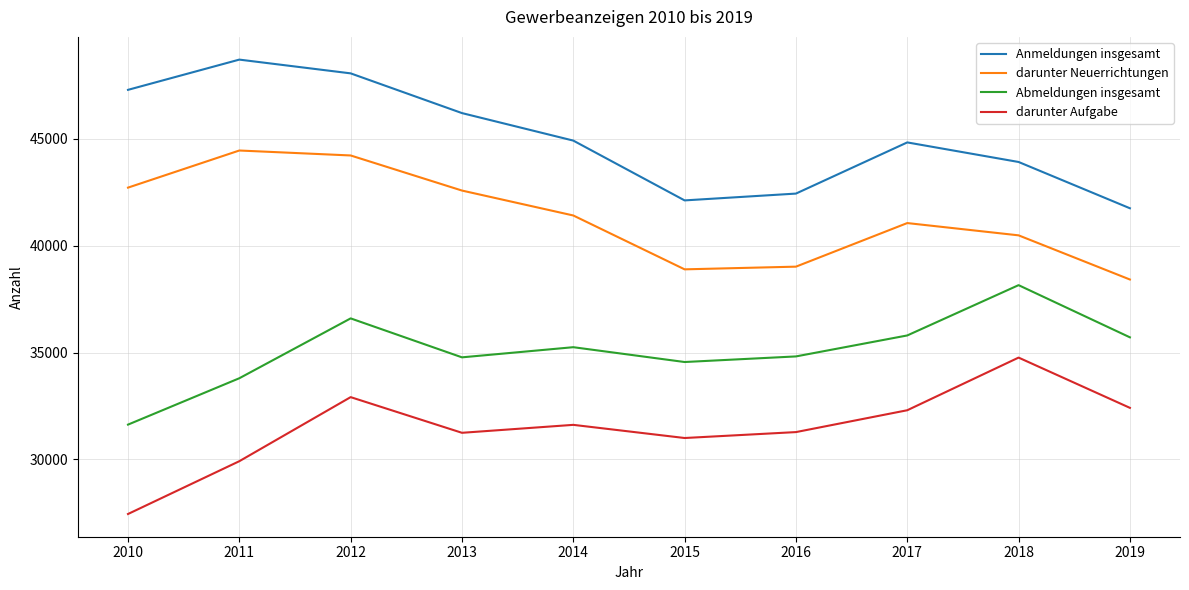

What is the difference between the maximum and minimum values in the Abmeldungen insgesamt series?

6530